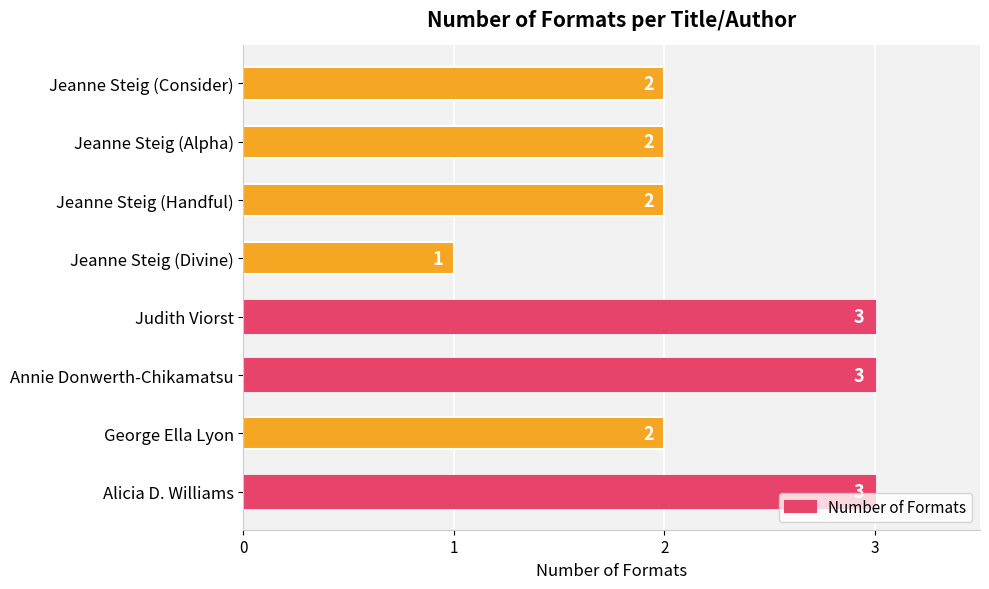

Are the bars grouped side by side (vs. stacked)?

No